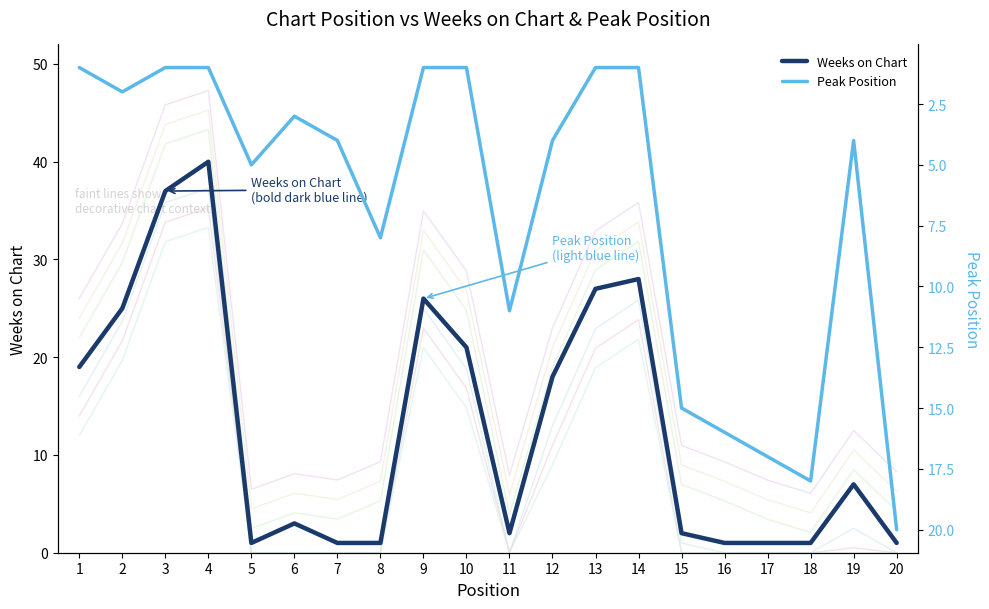

Reading left to right, list all the values displayed in this chart.

Weeks on Chart: 19	25	37	40	1	3	1	1	26	21	2	18	27	28	2	1	1	1	7	1
Peak Position: 1	2	1	1	5	3	4	8	1	1	11	4	1	1	15	16	17	18	4	20